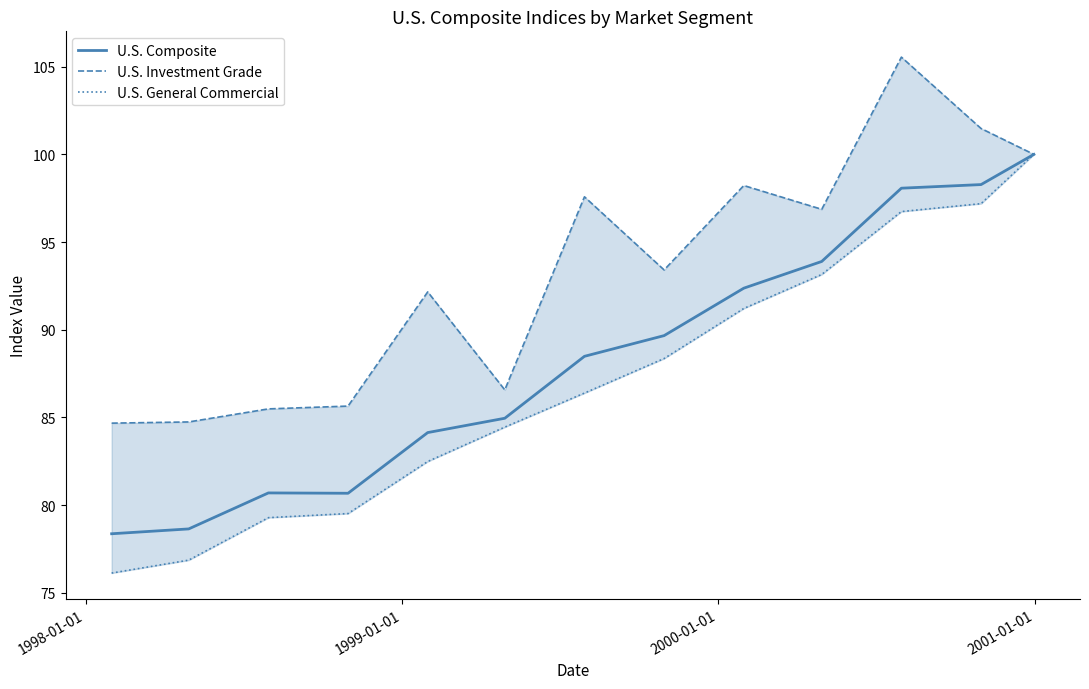

What is the lowest value of the U.S. Composite series?

78.4